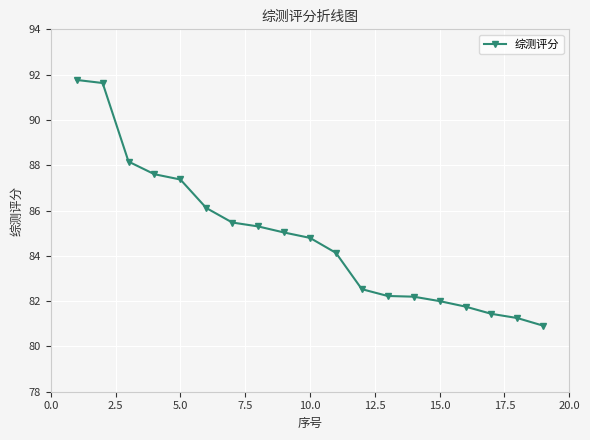

What is the smallest value displayed?

80.9